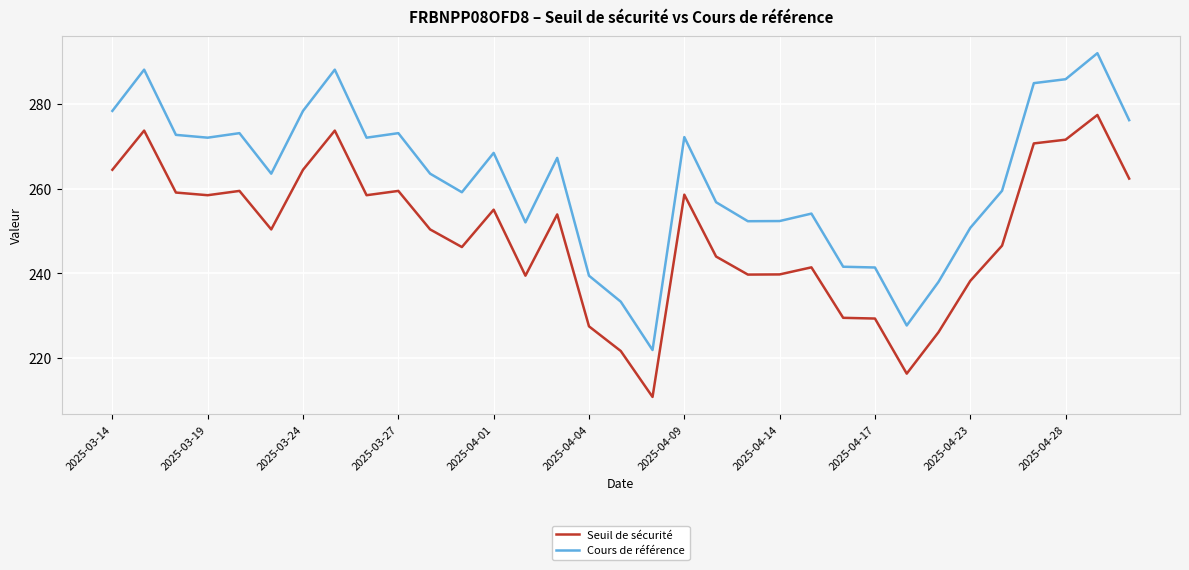

Which series has the widest spread of values?

Cours de référence